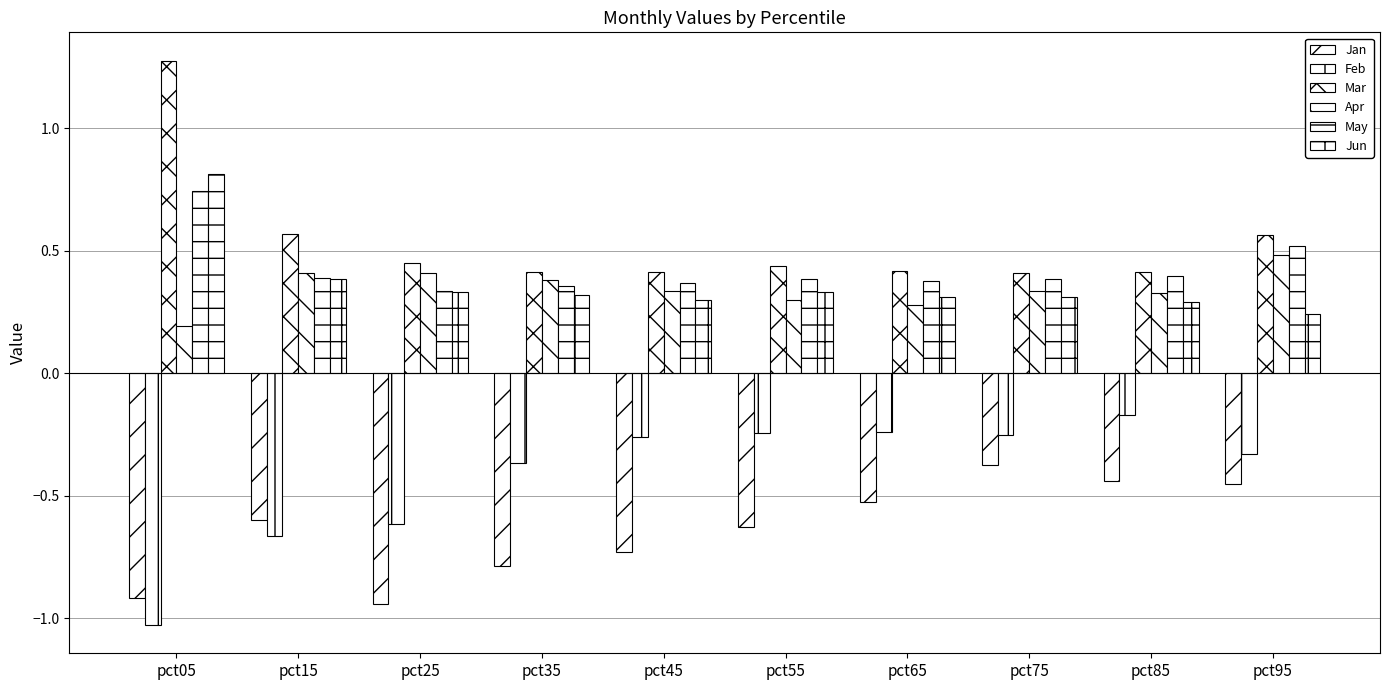

Rank the series by their maximum value, from highest to lowest.

Mar, Jun, May, Apr, Feb, Jan